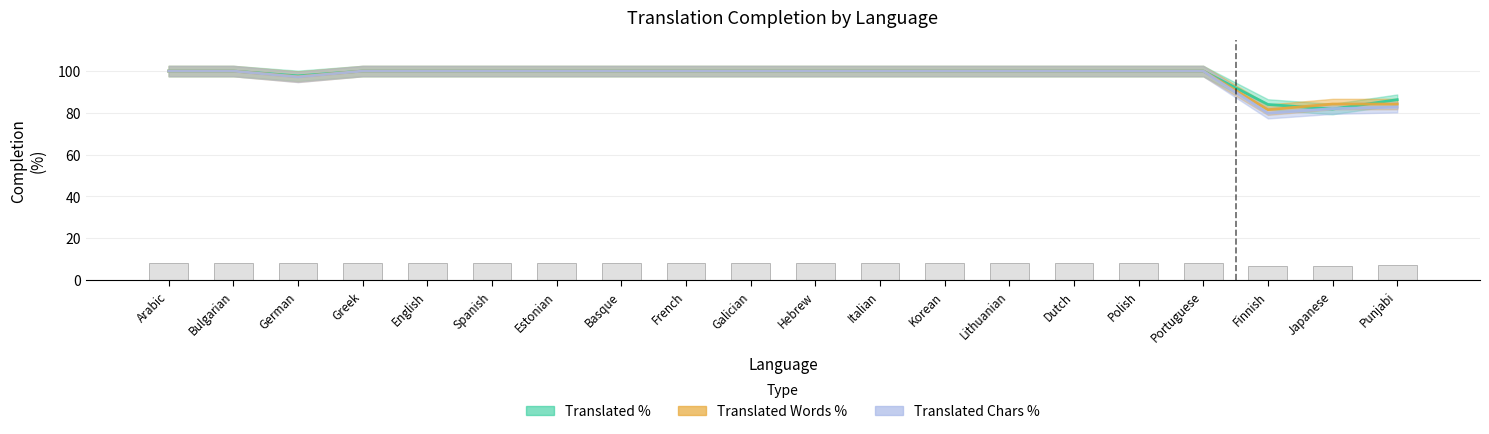

Rank the series by their maximum value, from highest to lowest.

translated_percent, translated_words_percent, translated_chars_percent